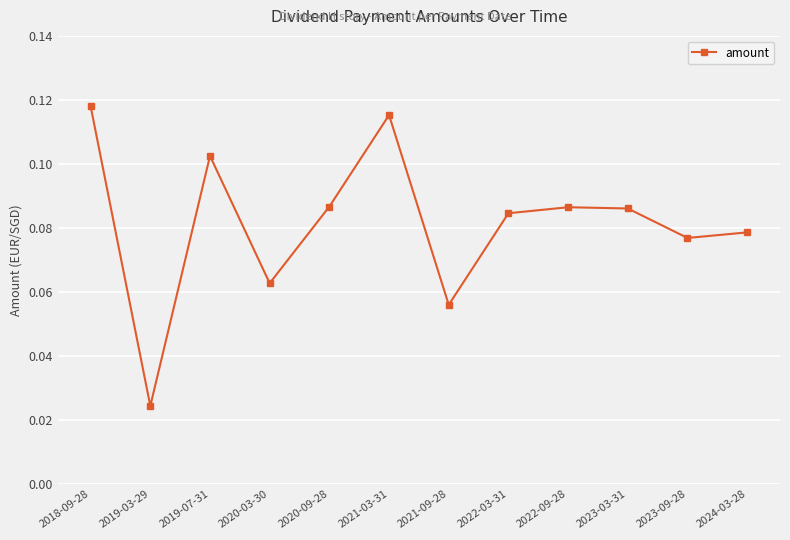

Between 2023-03-31 and 2019-07-31, which is larger?

2019-07-31